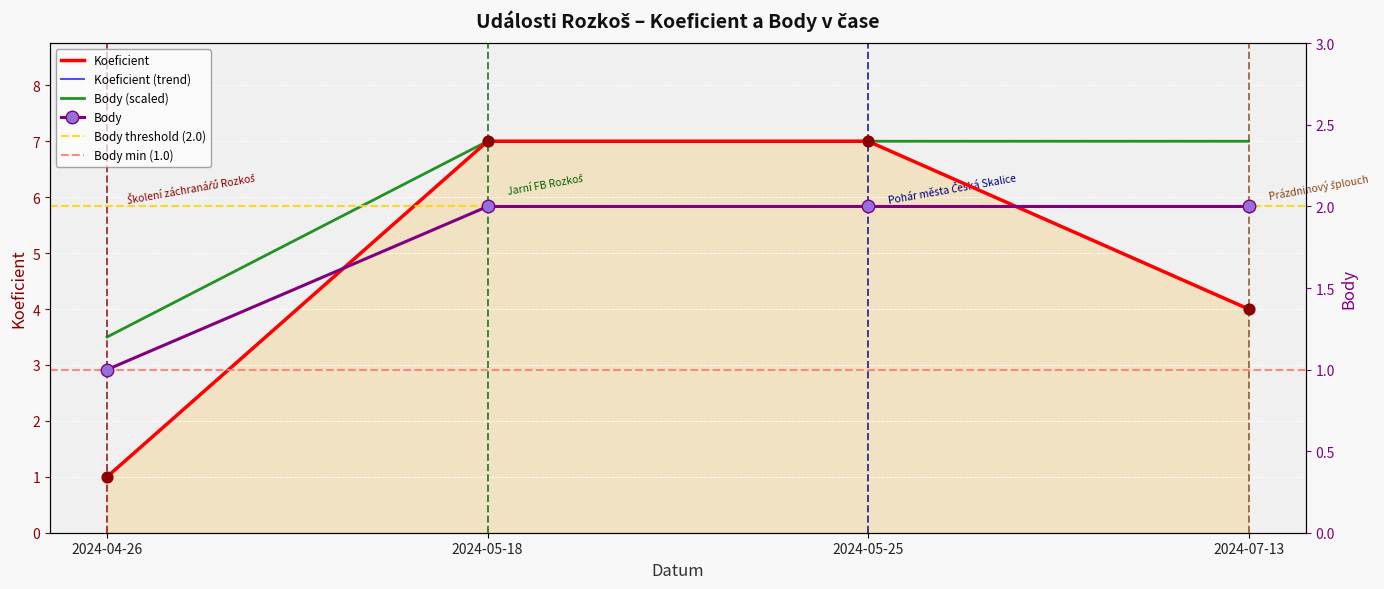

Is the value of Body at 2024-05-25 greater than the value of Koeficient at 2024-05-18?

No